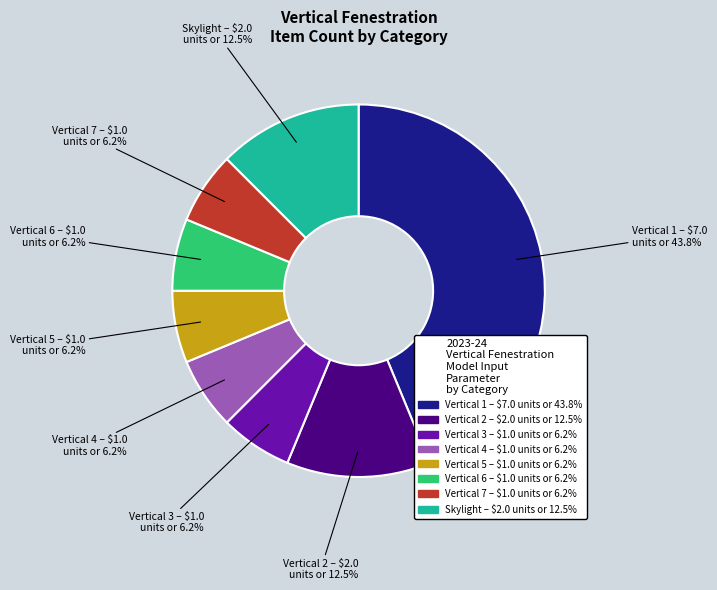

True or false: Vertical 2 accounts for 24% of the total.

False